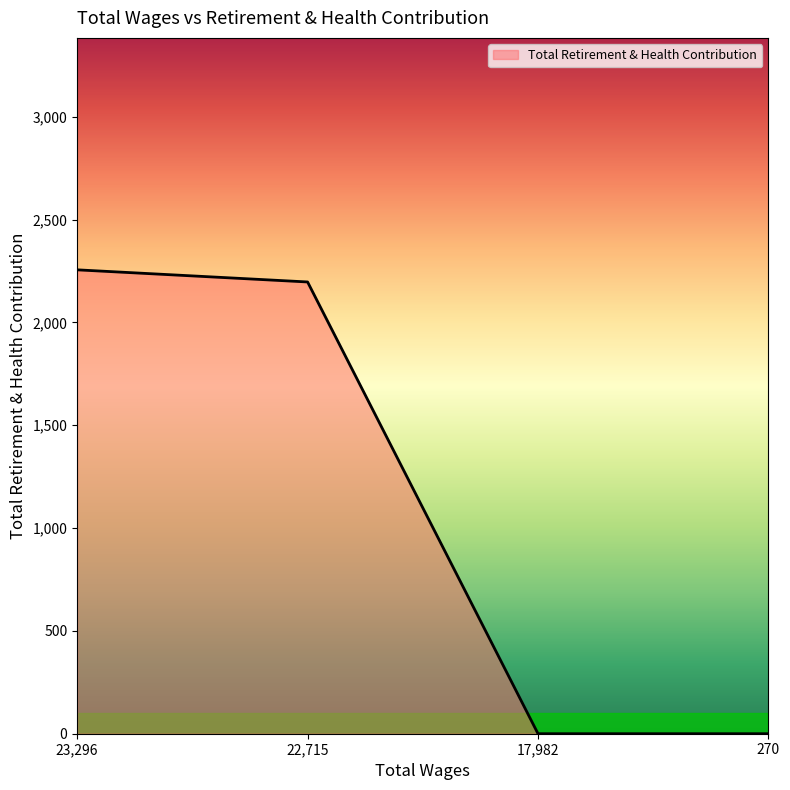

What is the change in value from 22,715 to 17,982?

-2197